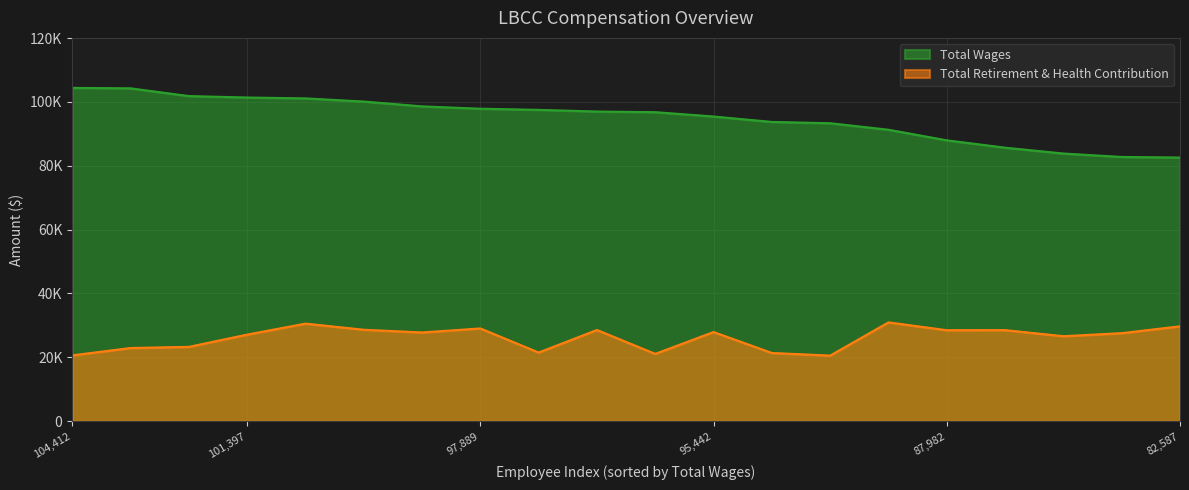

Reading left to right, transcribe all the data shown in this chart.

Total Wages: 104412=104412	104268=104268	101847=101847	101397=101397	101122=101122	100133=100133	98618=98618	97889=97889	97528=97528	97003=97003	96803=96803	95442=95442	93745=93745	93337=93337	91297=91297	87982=87982	85679=85679	83845=83845	82771=82771	82587=82587
Total Retirement & Health Contribution: 104412=20610	104268=22920	101847=23273	101397=27116	101122=30559	100133=28643	98618=27788	97889=29051	97528=21500	97003=28565	96803=21077	95442=27928	93745=21360	93337=20545	91297=30953	87982=28493	85679=28518	83845=26618	82771=27570	82587=29716